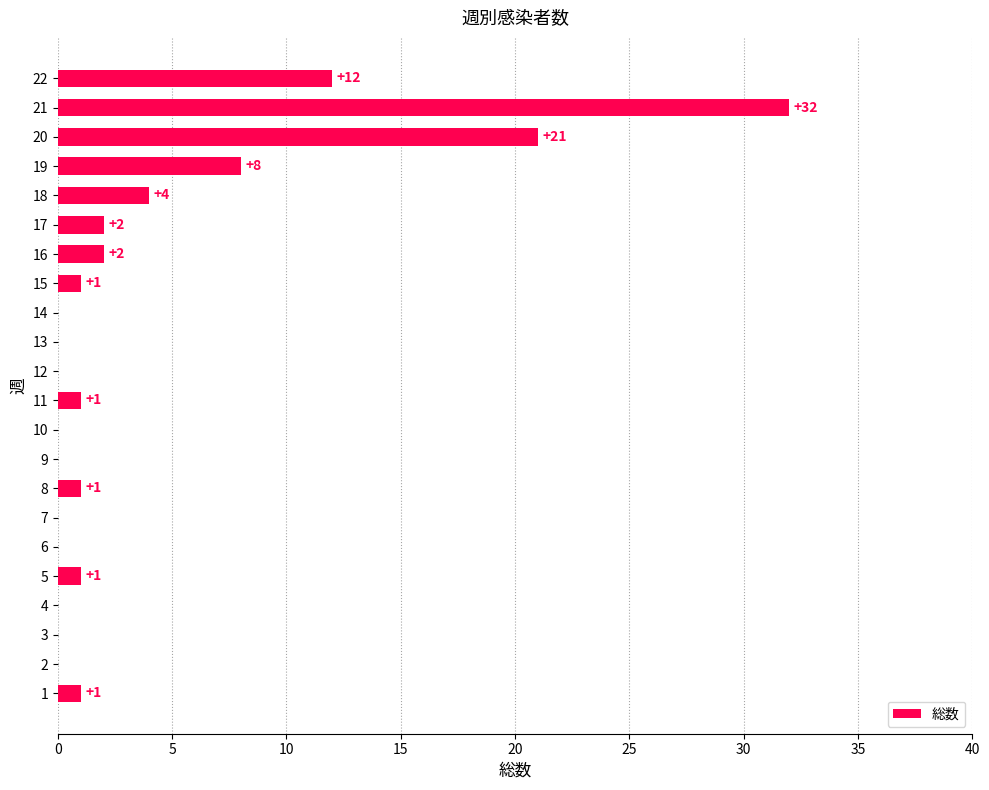

How many distinct data groups are displayed?

1